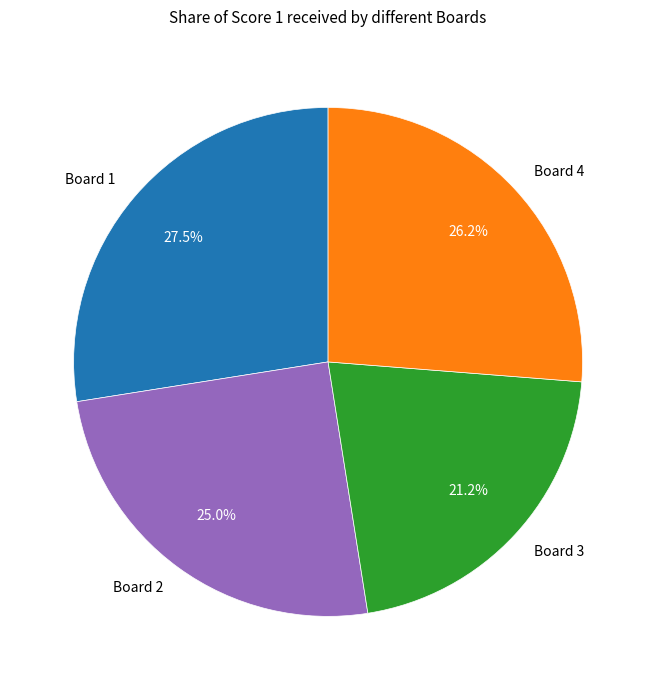

Does Board 4 represent more than half of the total?

No